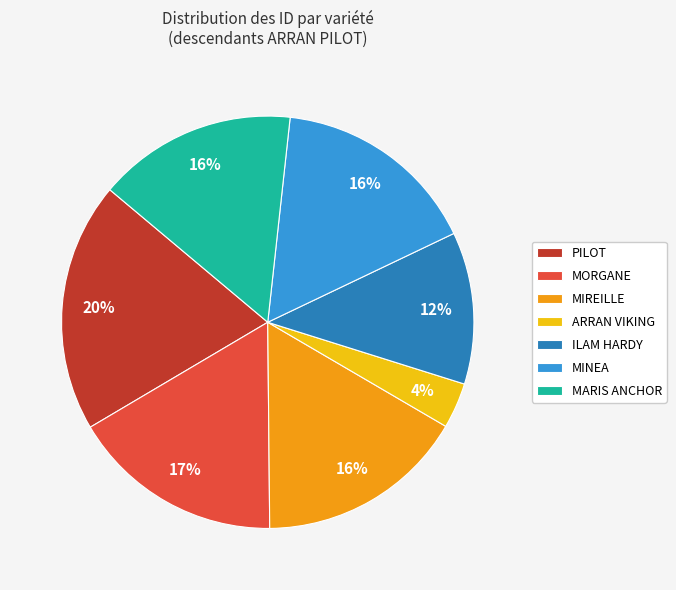

Count the number of slices in the pie.

7